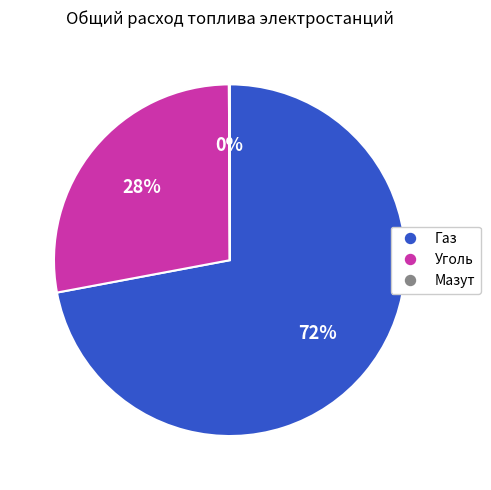

To the nearest percent, what is the average slice percentage?

33%